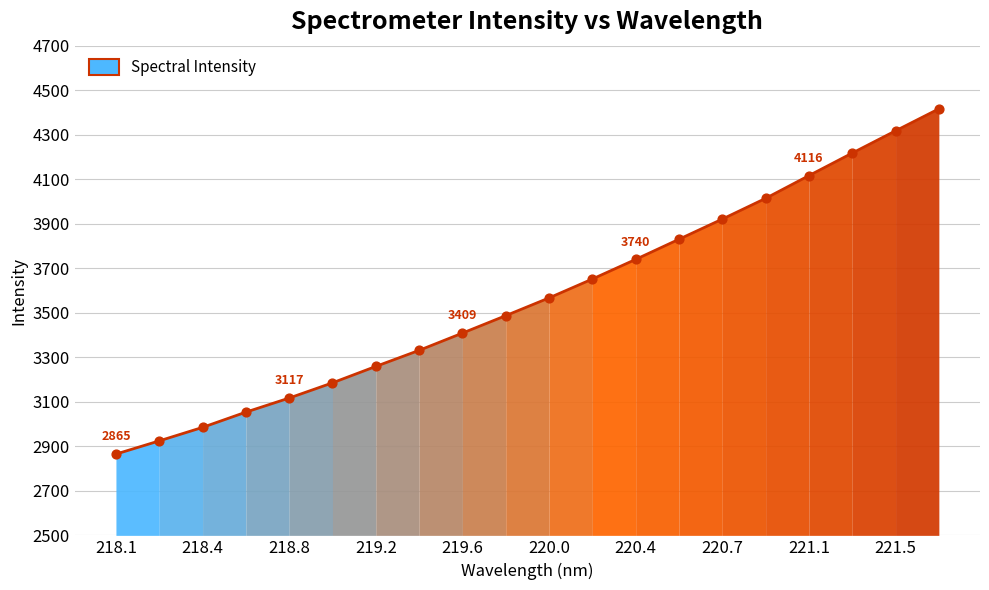

What is the smallest value displayed?

2865.1